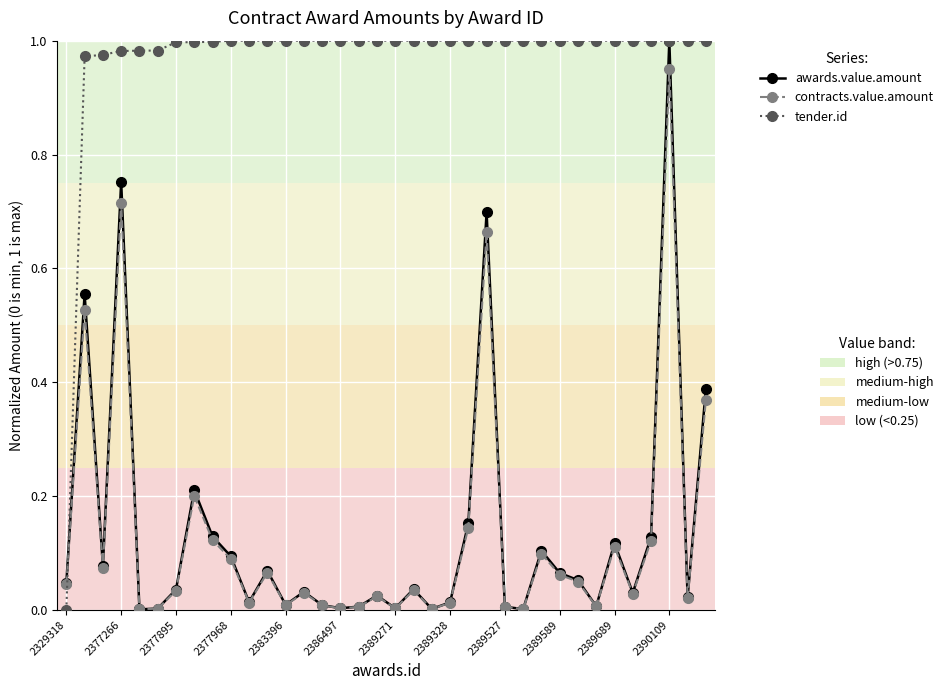

How many lines are shown in the chart?

3